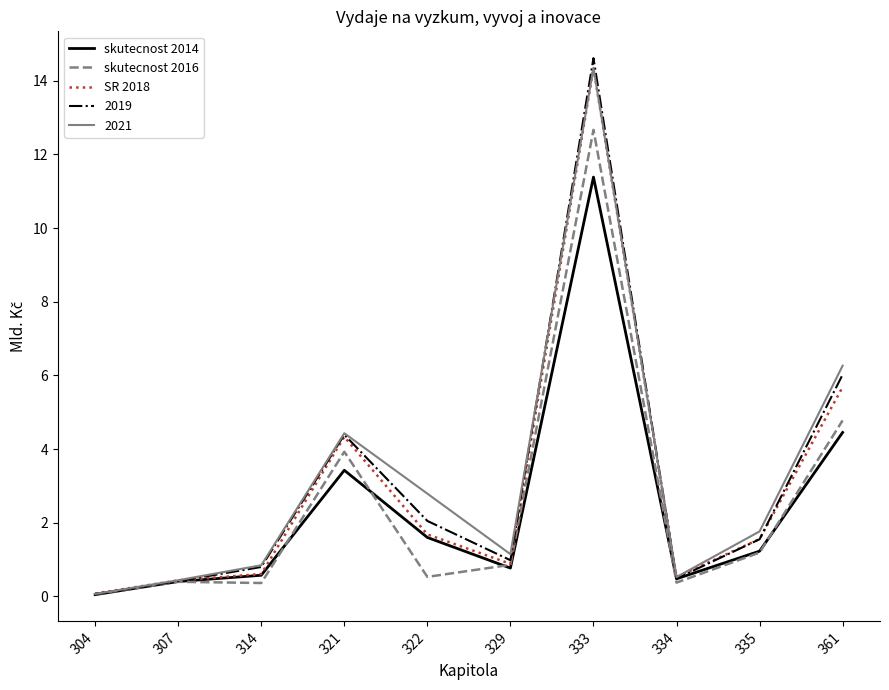

In skutecnost 2016, how many points are higher than both neighbors (excluding endpoints)?

3